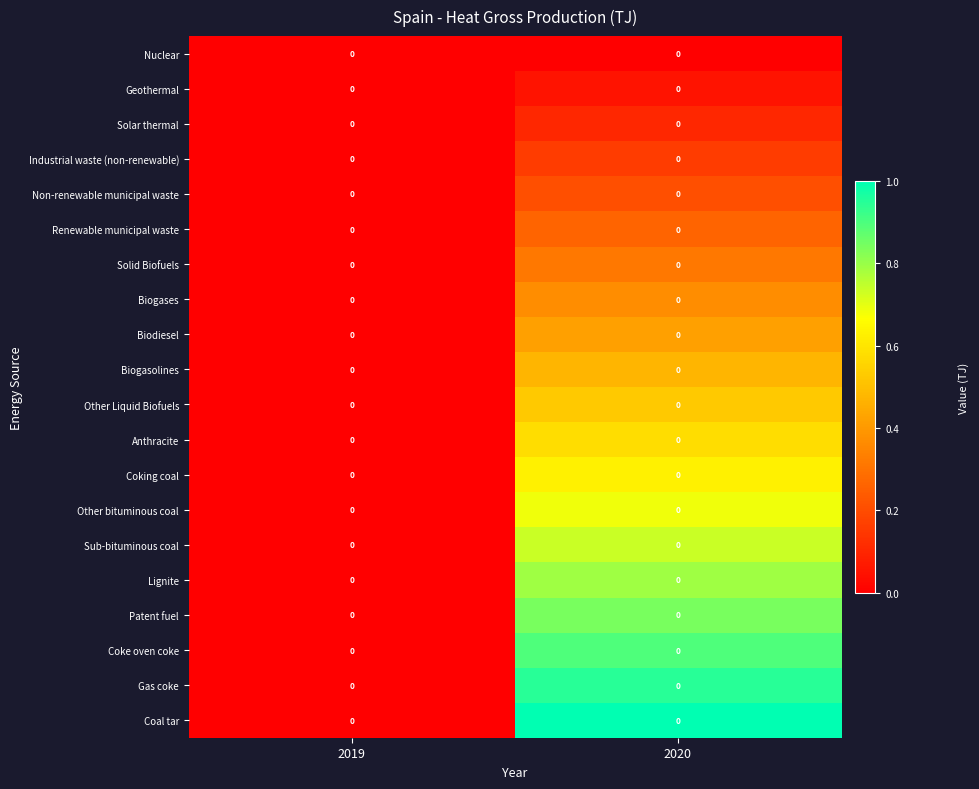

Is the value of Solid Biofuels at 2020 greater than the value of Coking coal at 2019?

Yes